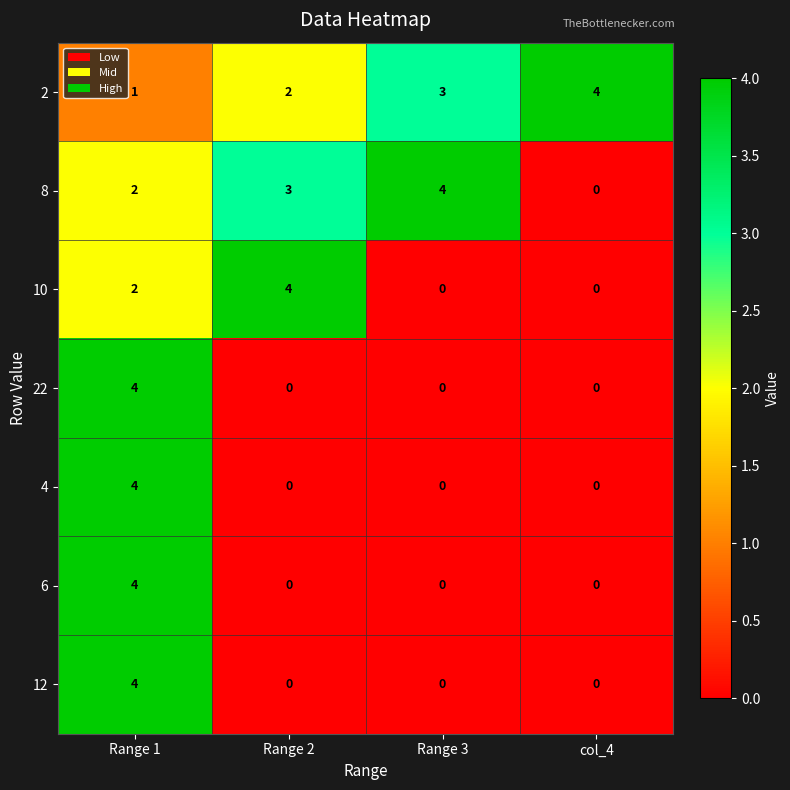

At which category is the sum across all series the highest?

Range 1